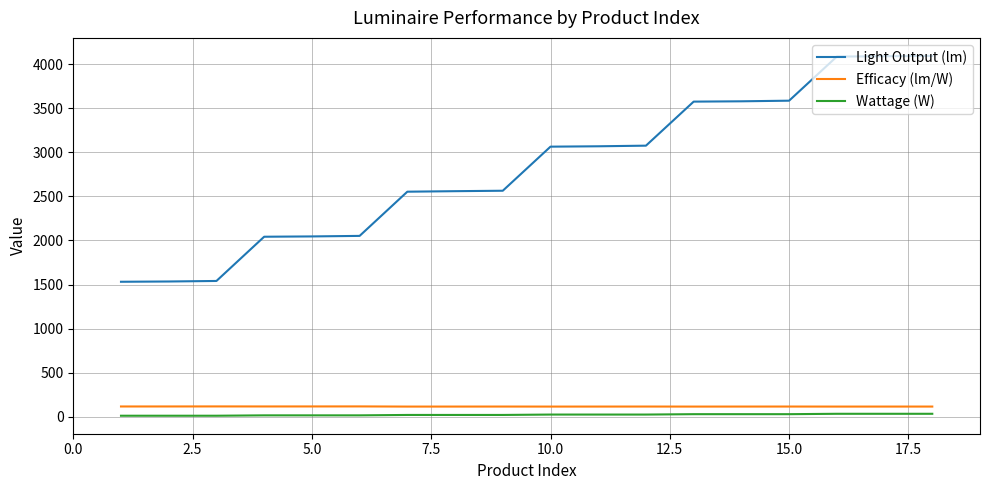

What are all the series names shown in the legend?

Light Output (lm), Efficacy (lm/W), Wattage (W)